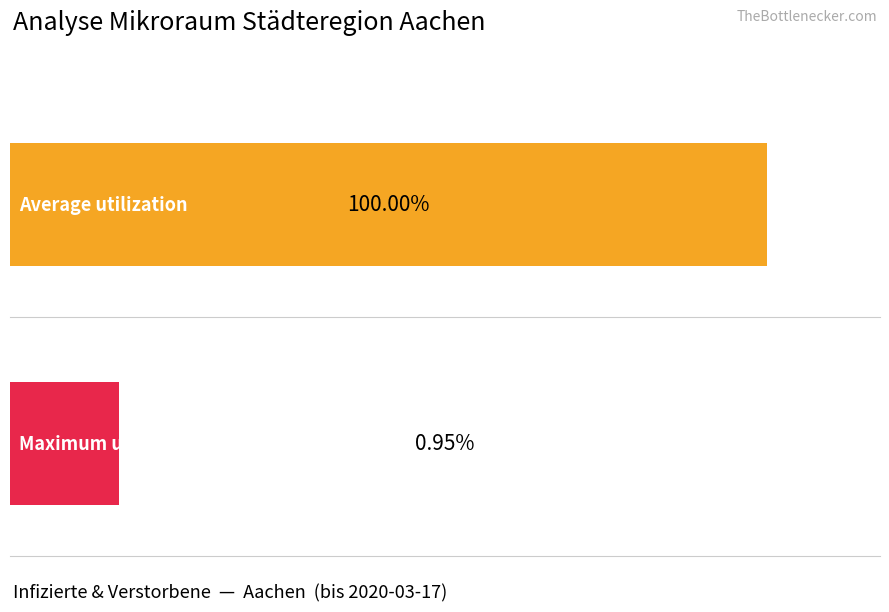

True or false: Infizierte has a value of 33 at 2020-03-13.

False